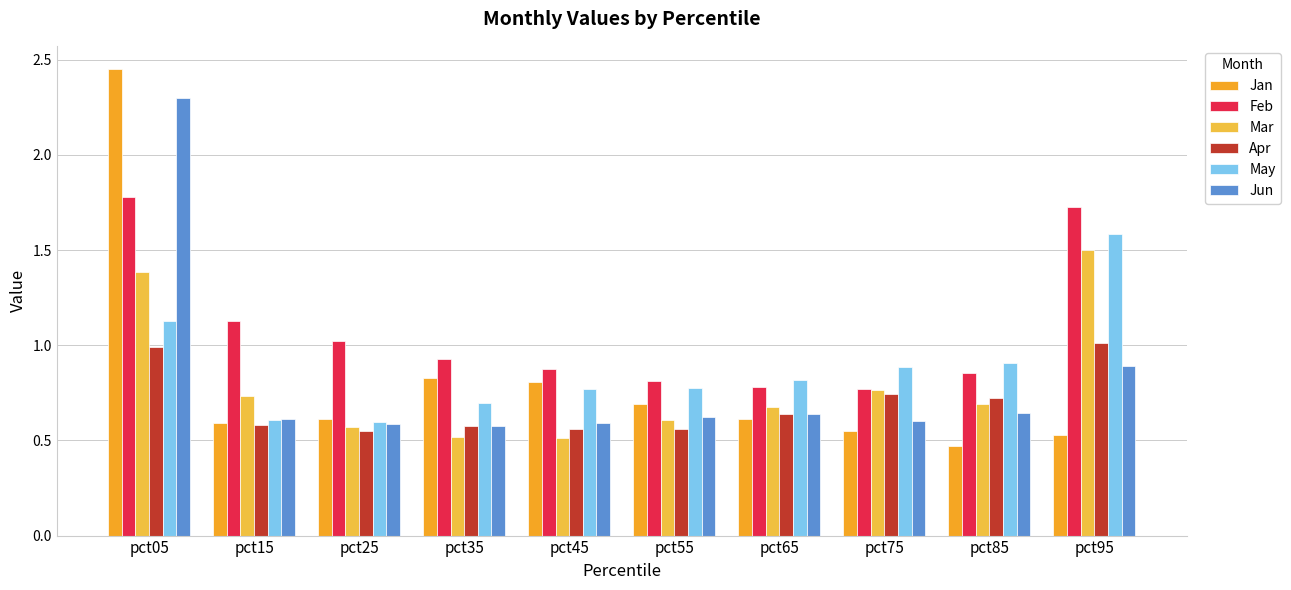

What is the lowest value of the May series?

0.6